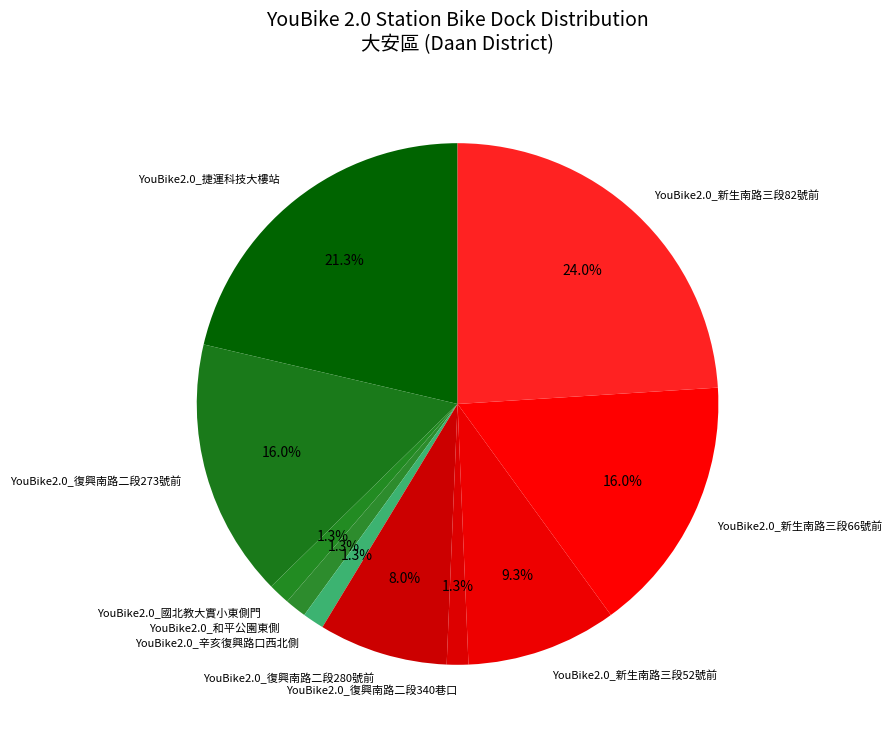

Which has a higher value, YouBike2.0_和平公園東側 or YouBike2.0_復興南路二段273號前?

YouBike2.0_復興南路二段273號前